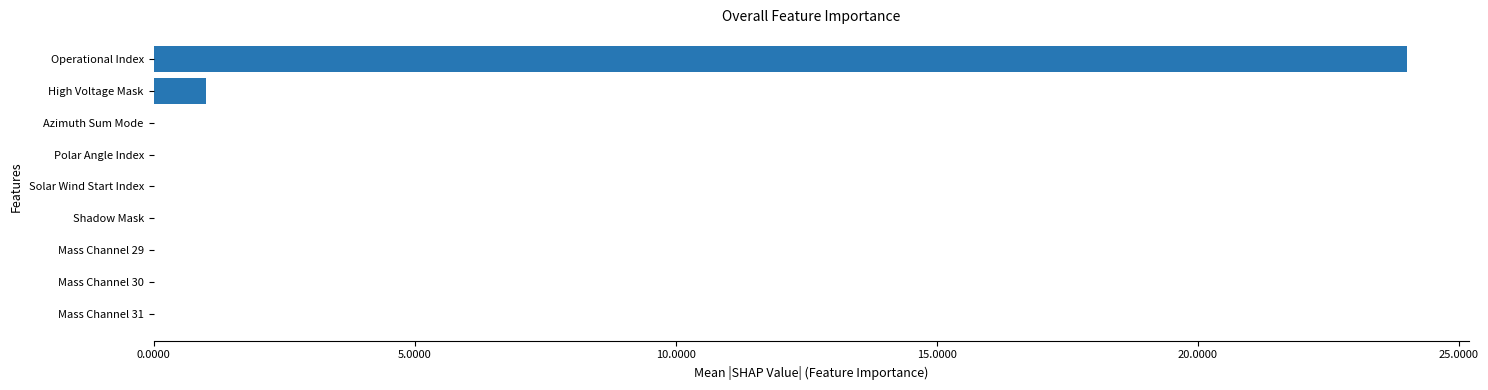

The chart shows a value of -10 at Shadow Mask. True or false?

False